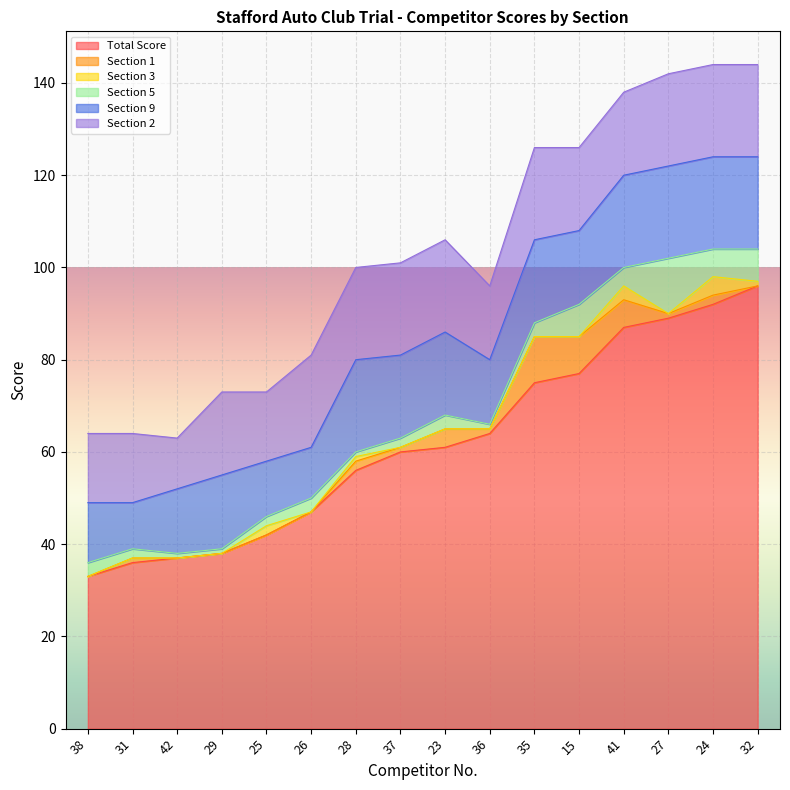

What is the difference between the Section 3 values at 25 and 23?

2